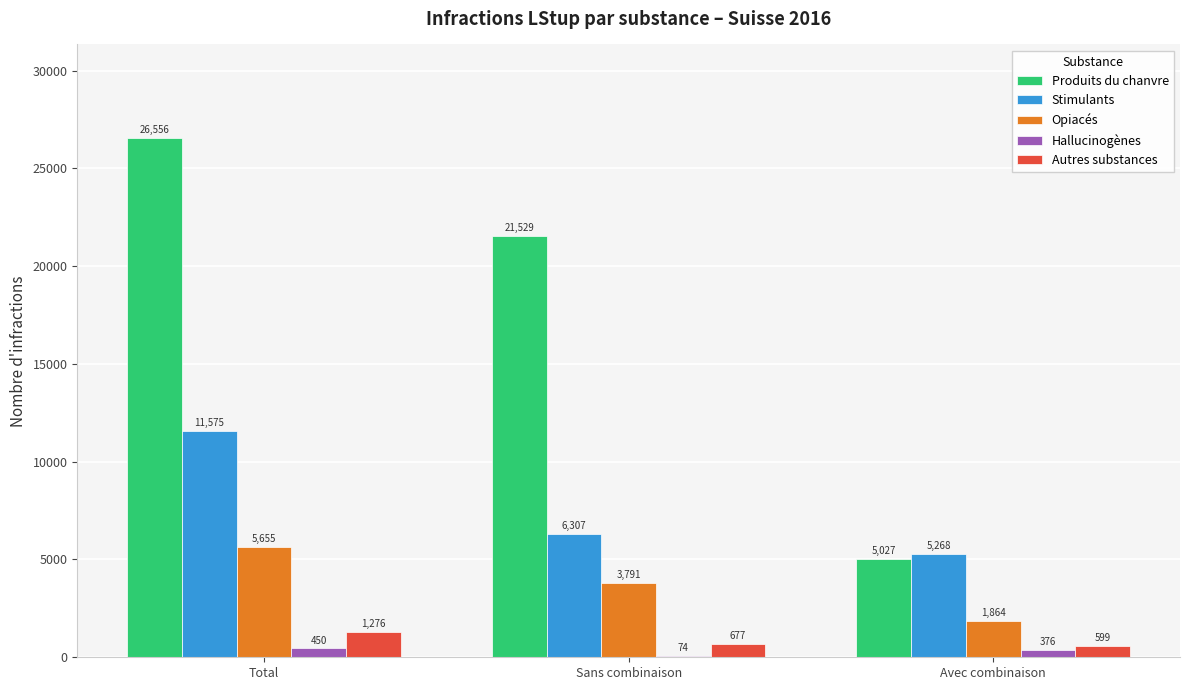

What is the sum of all Produits du chanvre values?

53112